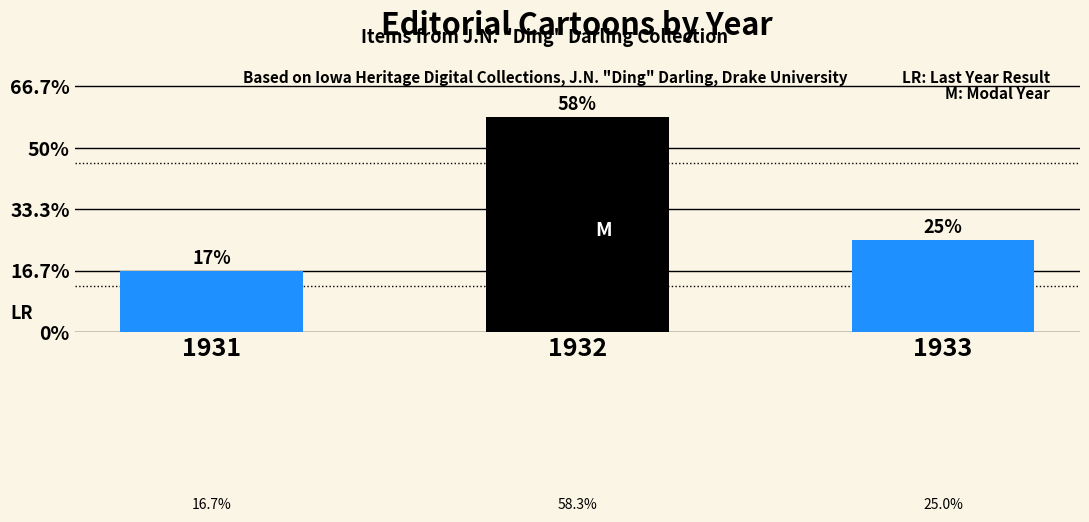

Where is the data nearest to the value 4?

1933